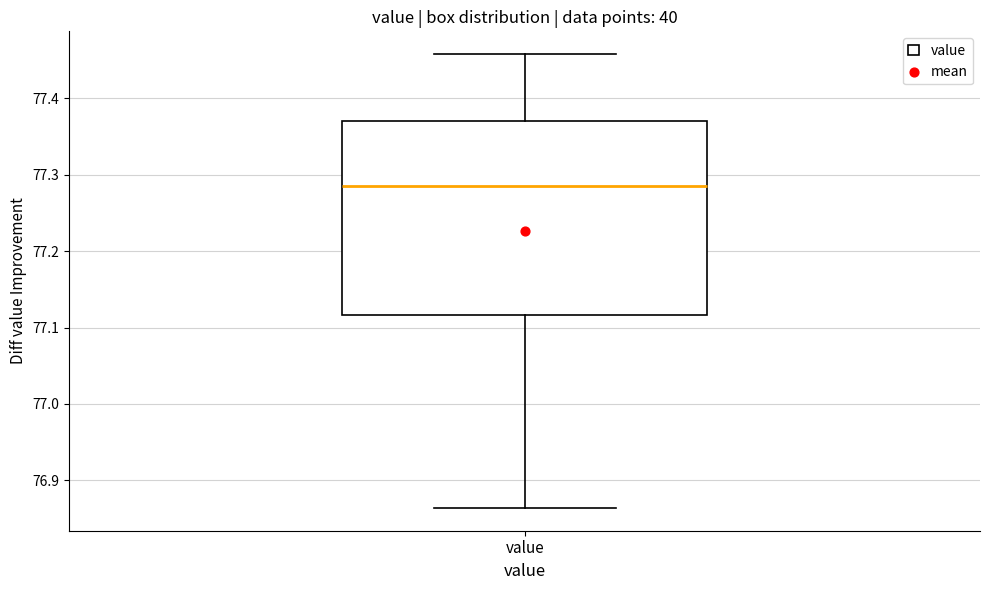

Read this box plot against the y-axis: the position of the median line, the range covered by the box, and the ends of both whiskers. The values are not printed on the chart, so give them approximately, as read against the axis.

median 77.28, box 77.12 to 77.37, whiskers 76.86 to 77.46